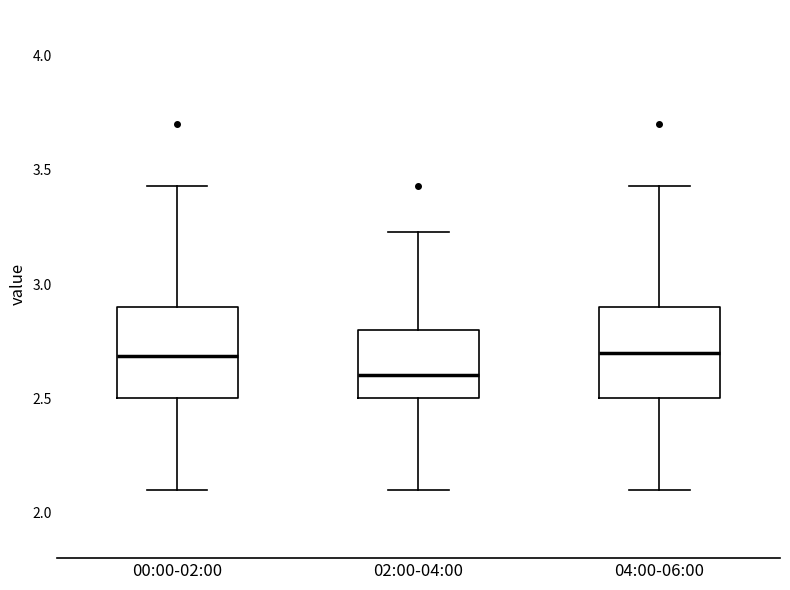

Reading left to right, transcribe this box plot: for each box, give where its median line is, the range the box spans, and where its two whiskers end, as read against the y-axis. The values are not printed on the chart, so give them approximately, as read against the axis.

00:00-02:00: median 2.70, box 2.50 to 2.90, whiskers 2.10 to 3.45
02:00-04:00: median 2.60, box 2.50 to 2.80, whiskers 2.10 to 3.25
04:00-06:00: median 2.70, box 2.50 to 2.90, whiskers 2.10 to 3.45